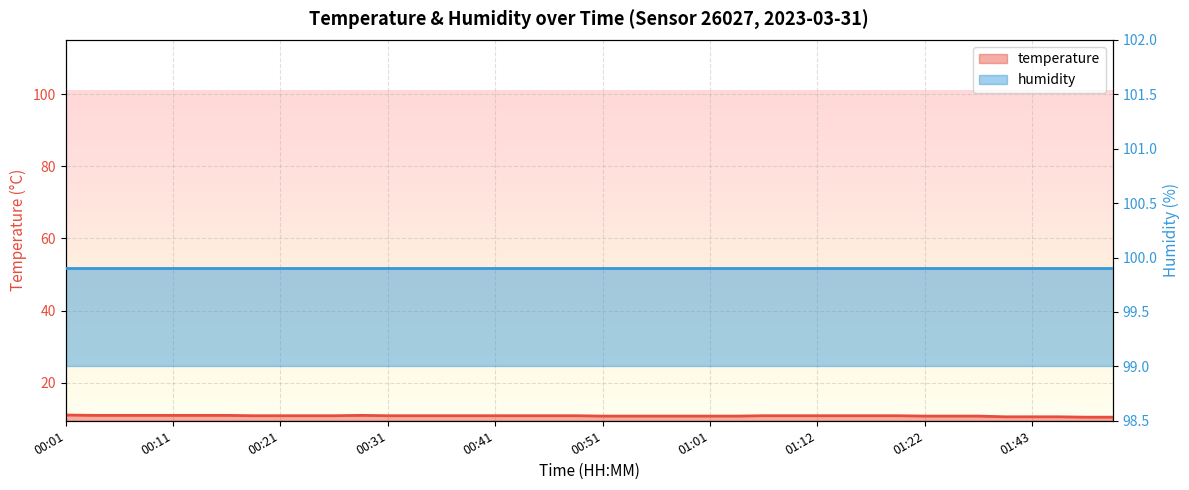

What is the sum of the values at 00:24 and 01:25?

21.7